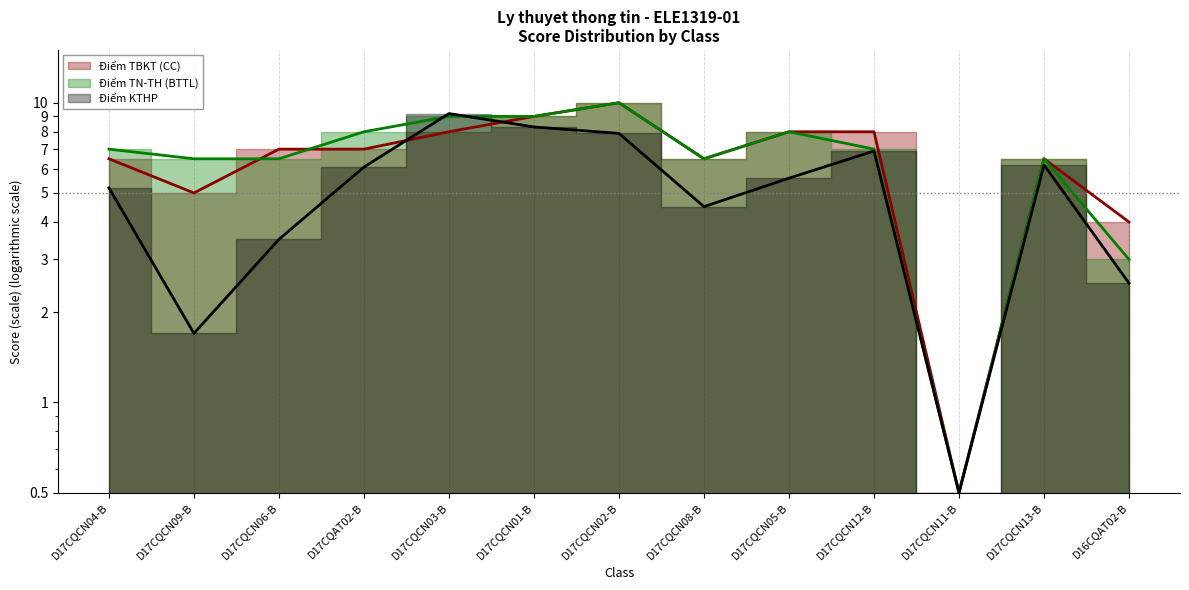

Between D17CQCN11-B and D17CQCN03-B, which is larger?

D17CQCN03-B